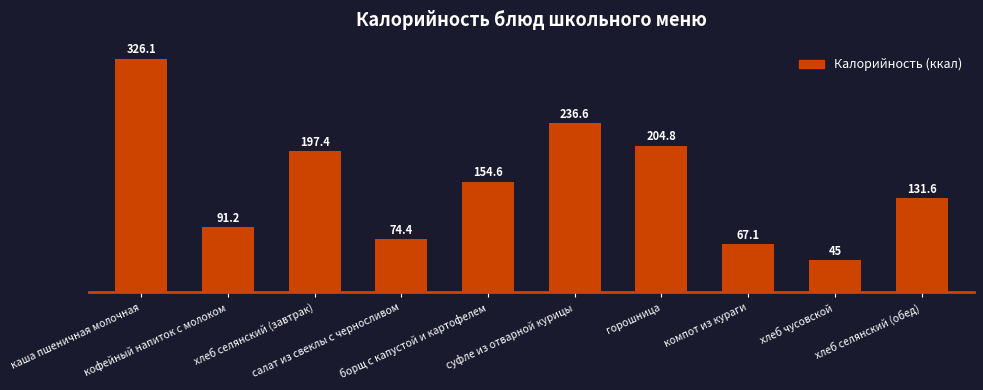

What is the change in value from горошница to хлеб чусовской?

-159.8